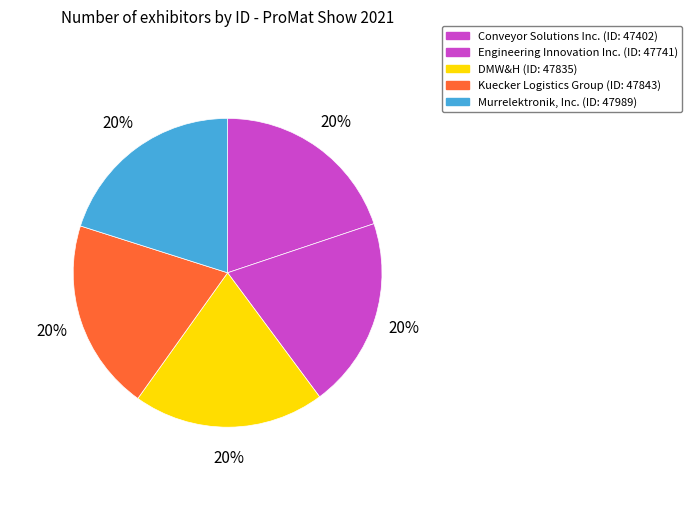

How many slices are in this pie chart?

5